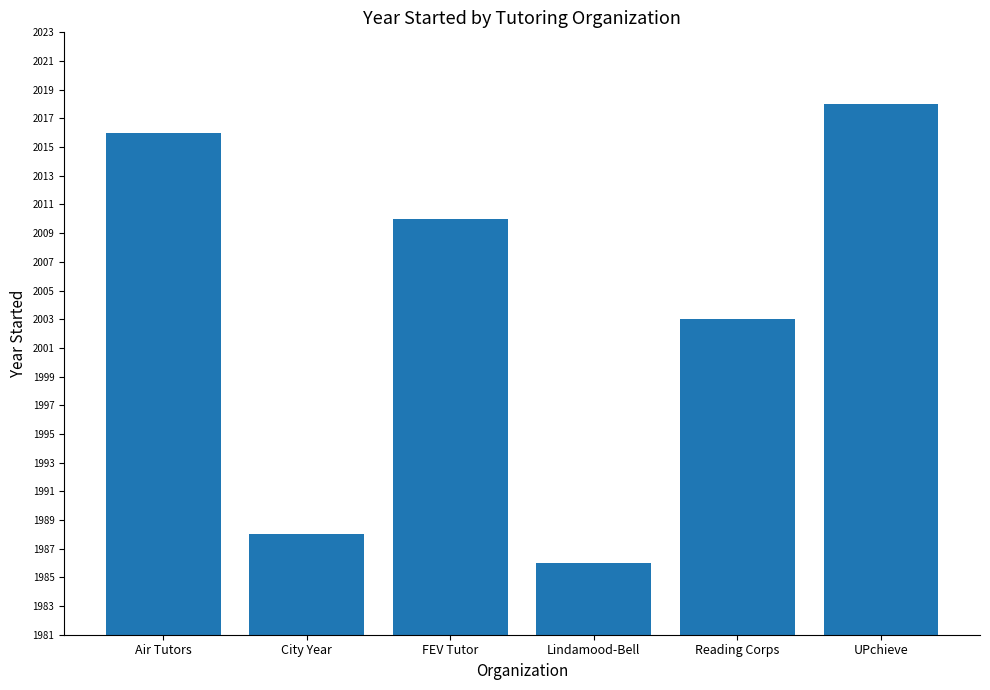

Does the chart contain any negative values?

No